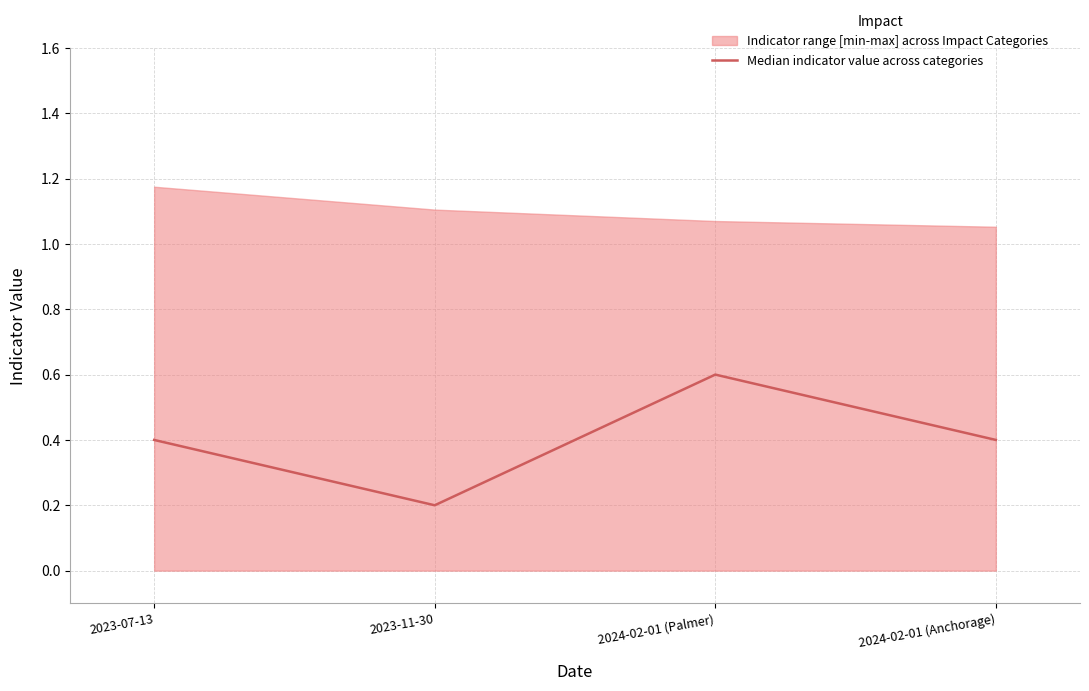

What is the change in value from 2023-11-30 to 2024-02-01 (Palmer)?

+0.4